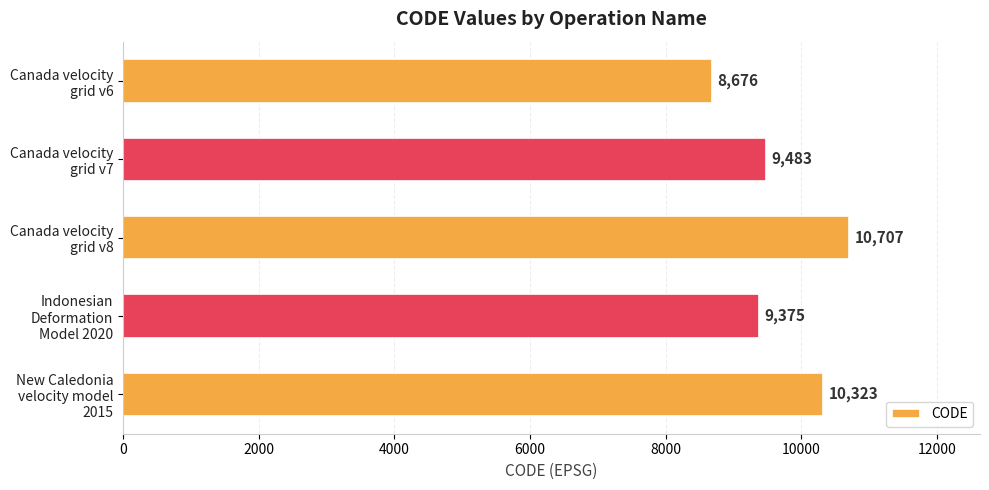

What is the value of the 1st bar from the top?

8676